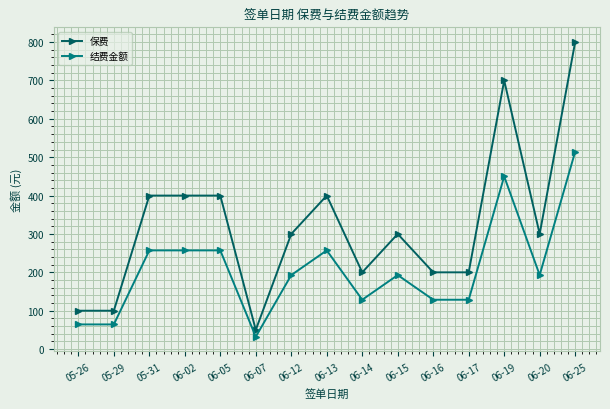

Read the 结费金额 value at 06-17.

128.6